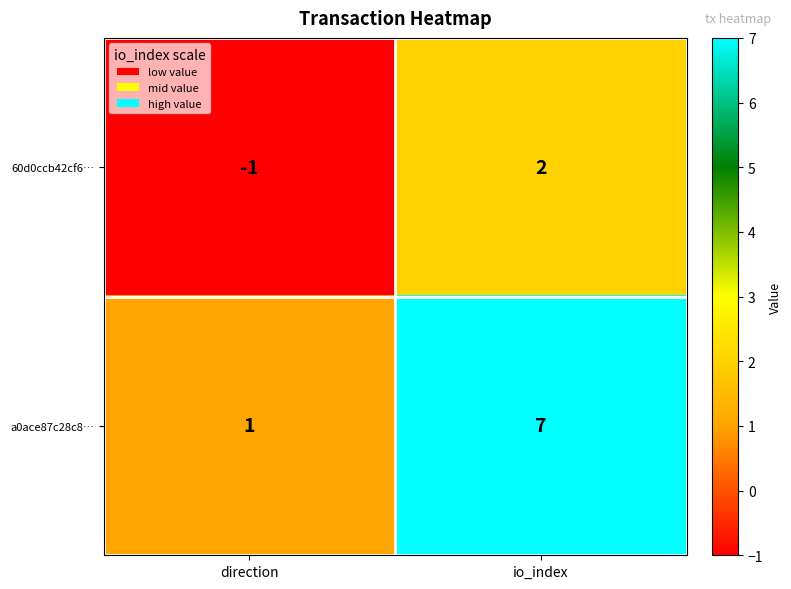

Which category has the highest value across all series?

io_index